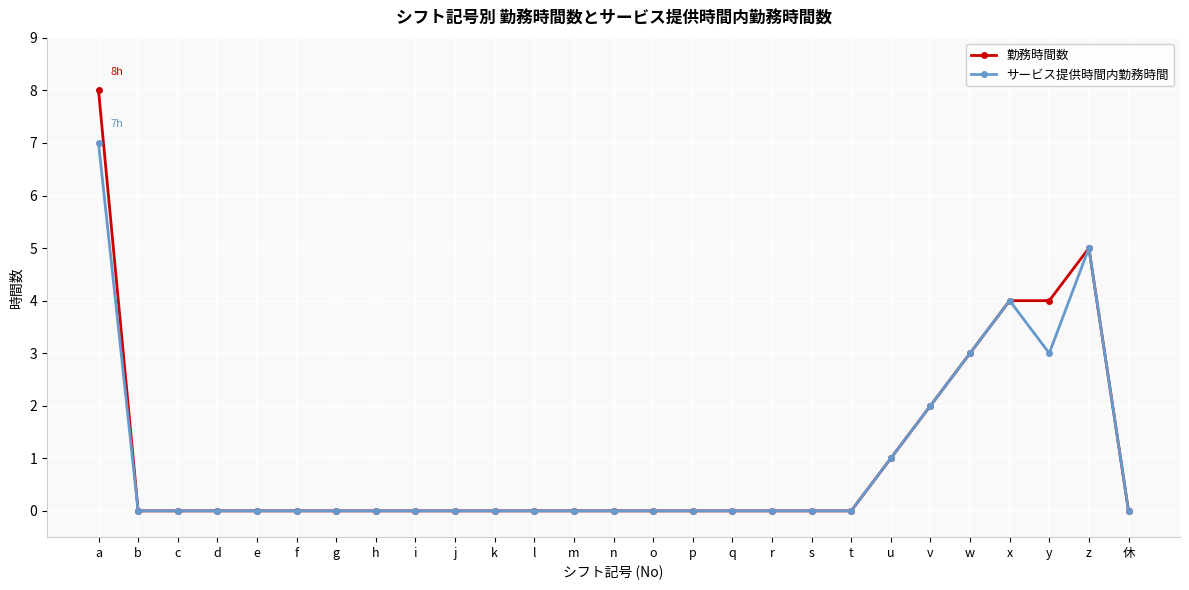

How many lines are shown in the chart?

2